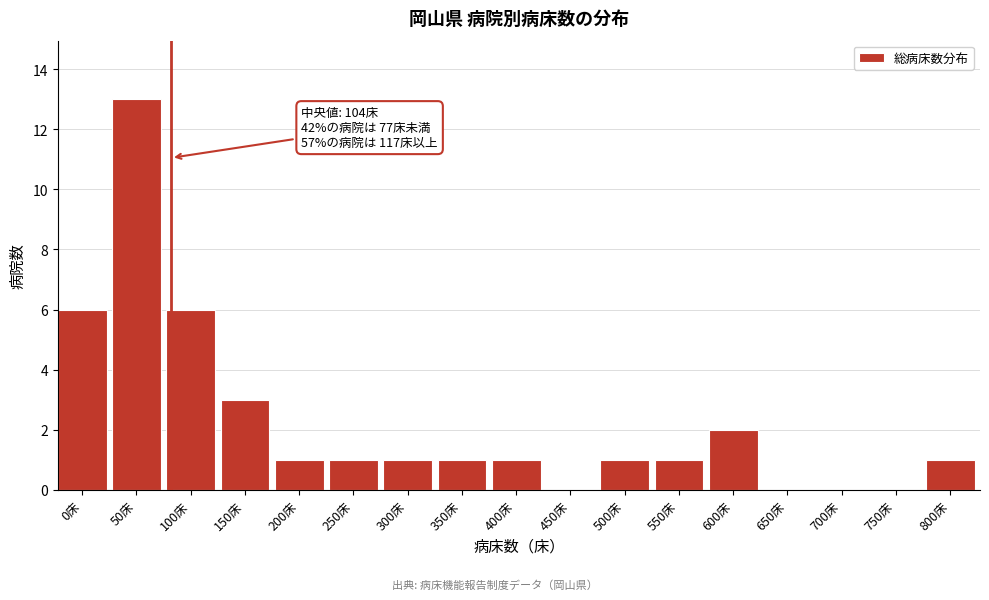

Reading left to right, extract all data points from this chart.

0床=6	50床=13	100床=6	150床=3	200床=1	250床=1	300床=1	350床=1	400床=1	450床=0	500床=1	550床=1	600床=2	650床=0	700床=0	750床=0	800床=1